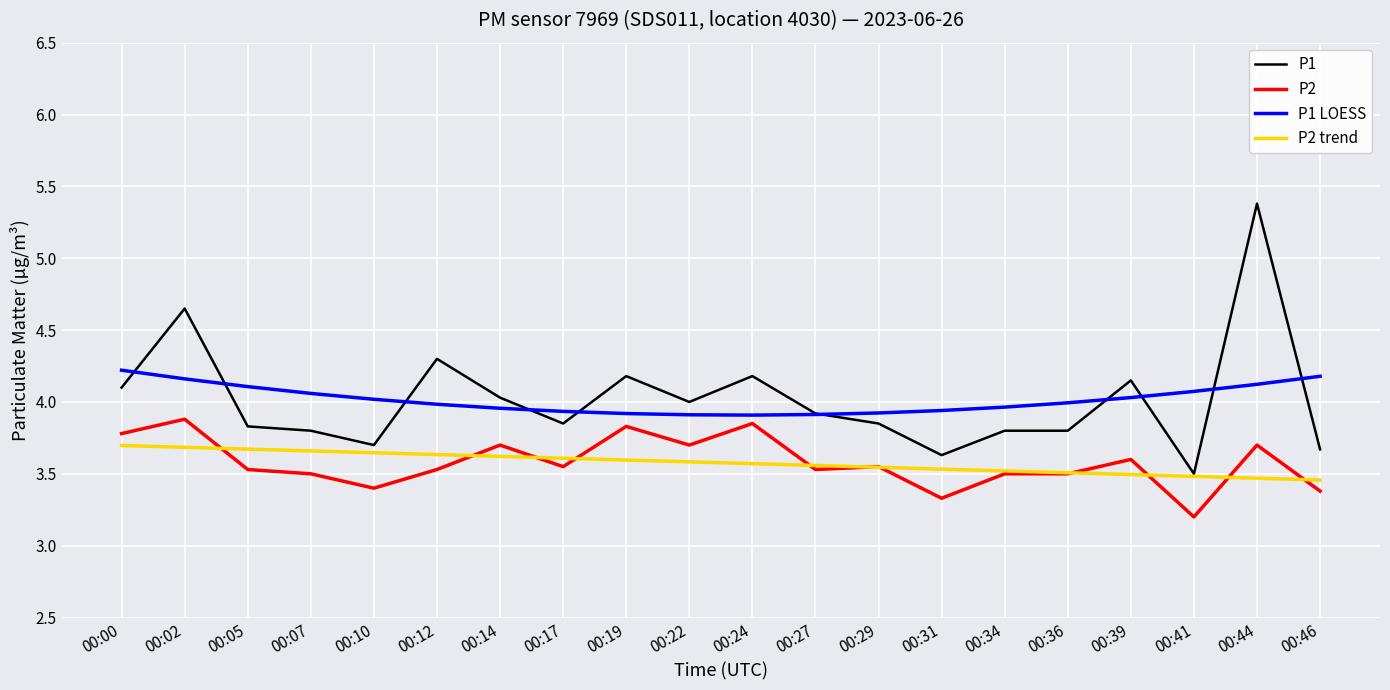

What is the difference between the highest and lowest values at 00:07?

0.6